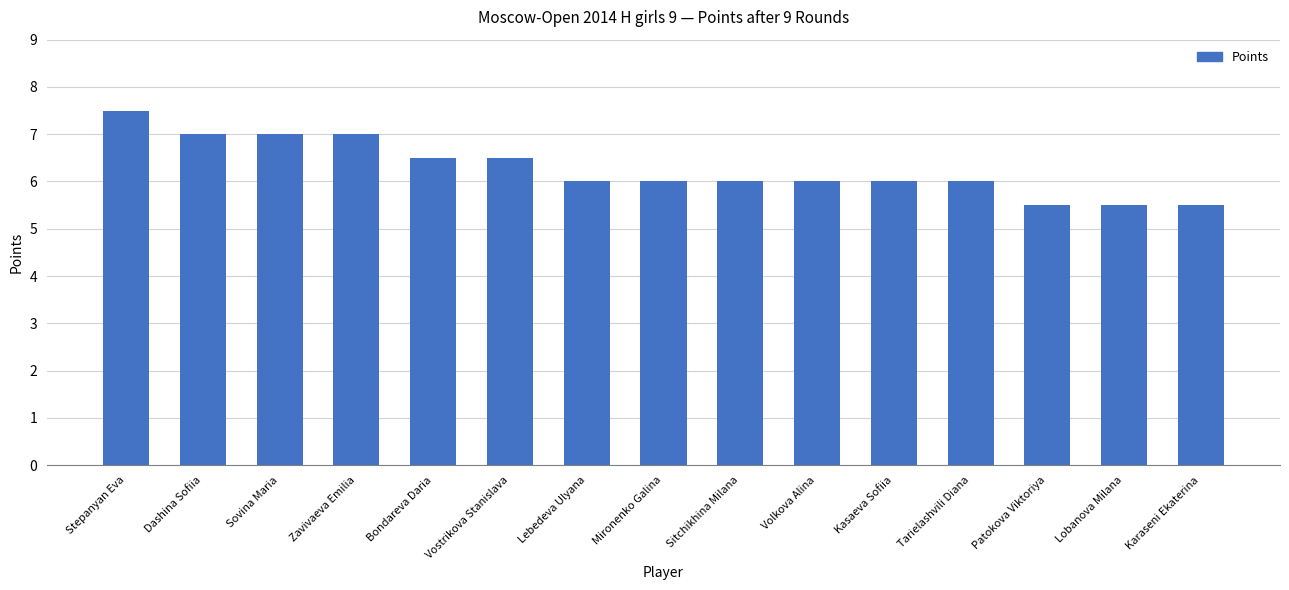

What value does the data have at Patokova Viktoriya?

5.5